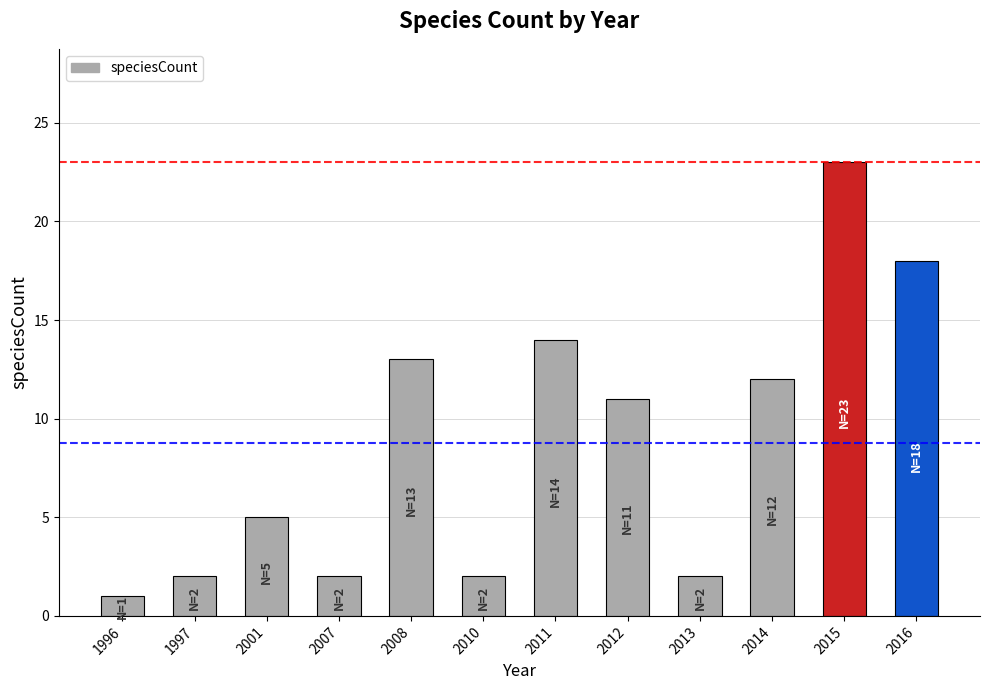

What is the value of the 9th bar from the left?

2